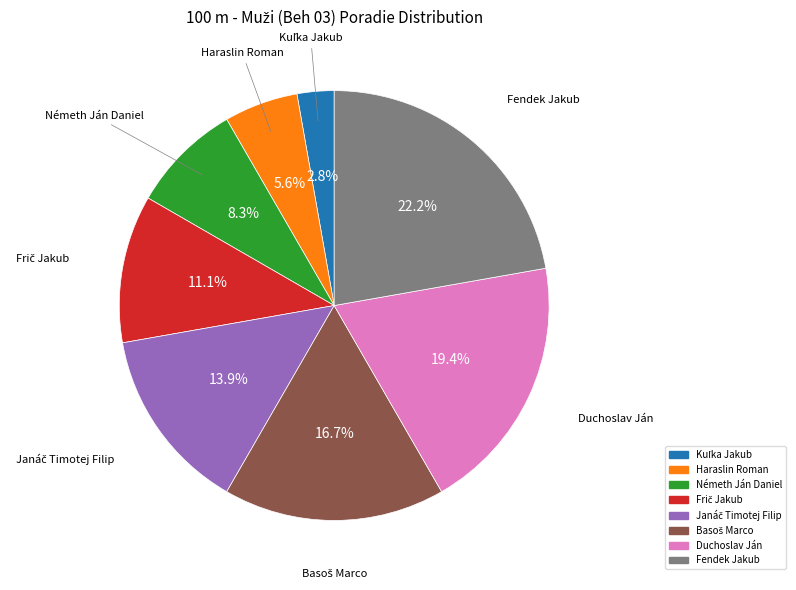

Which category has the biggest portion of the pie?

Fendek Jakub